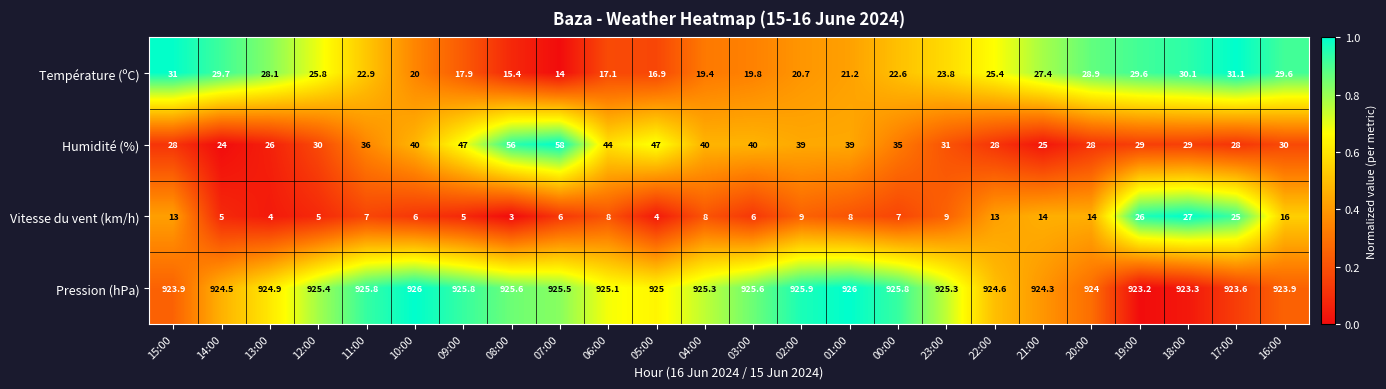

The Humidité (%) series shows 40.0 at 10:00. True or false?

True